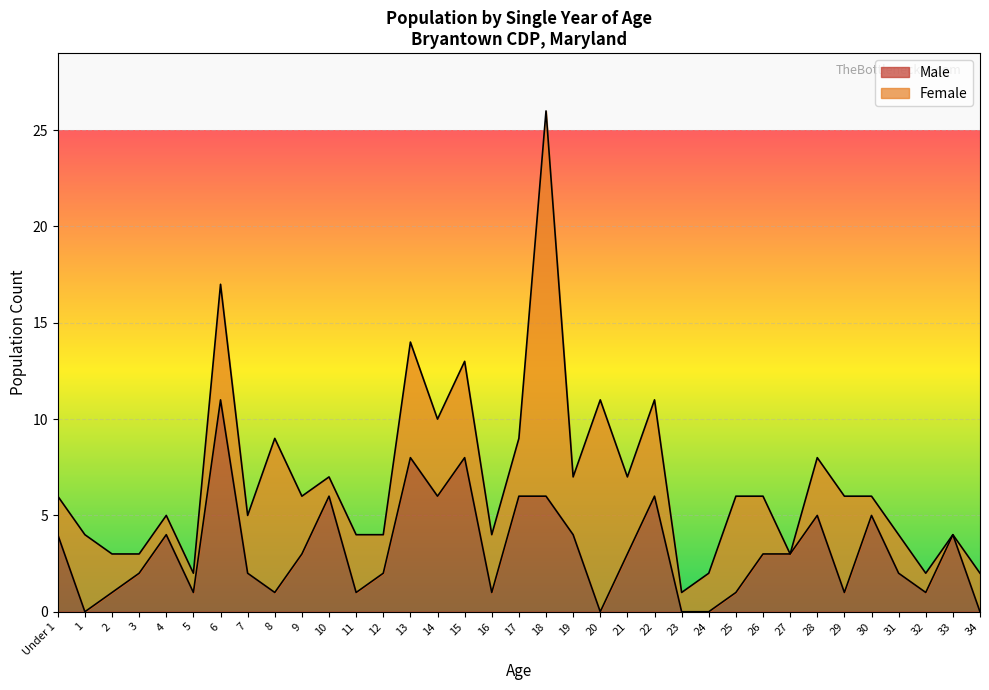

The chart shows a value of 8 at 14. True or false?

False